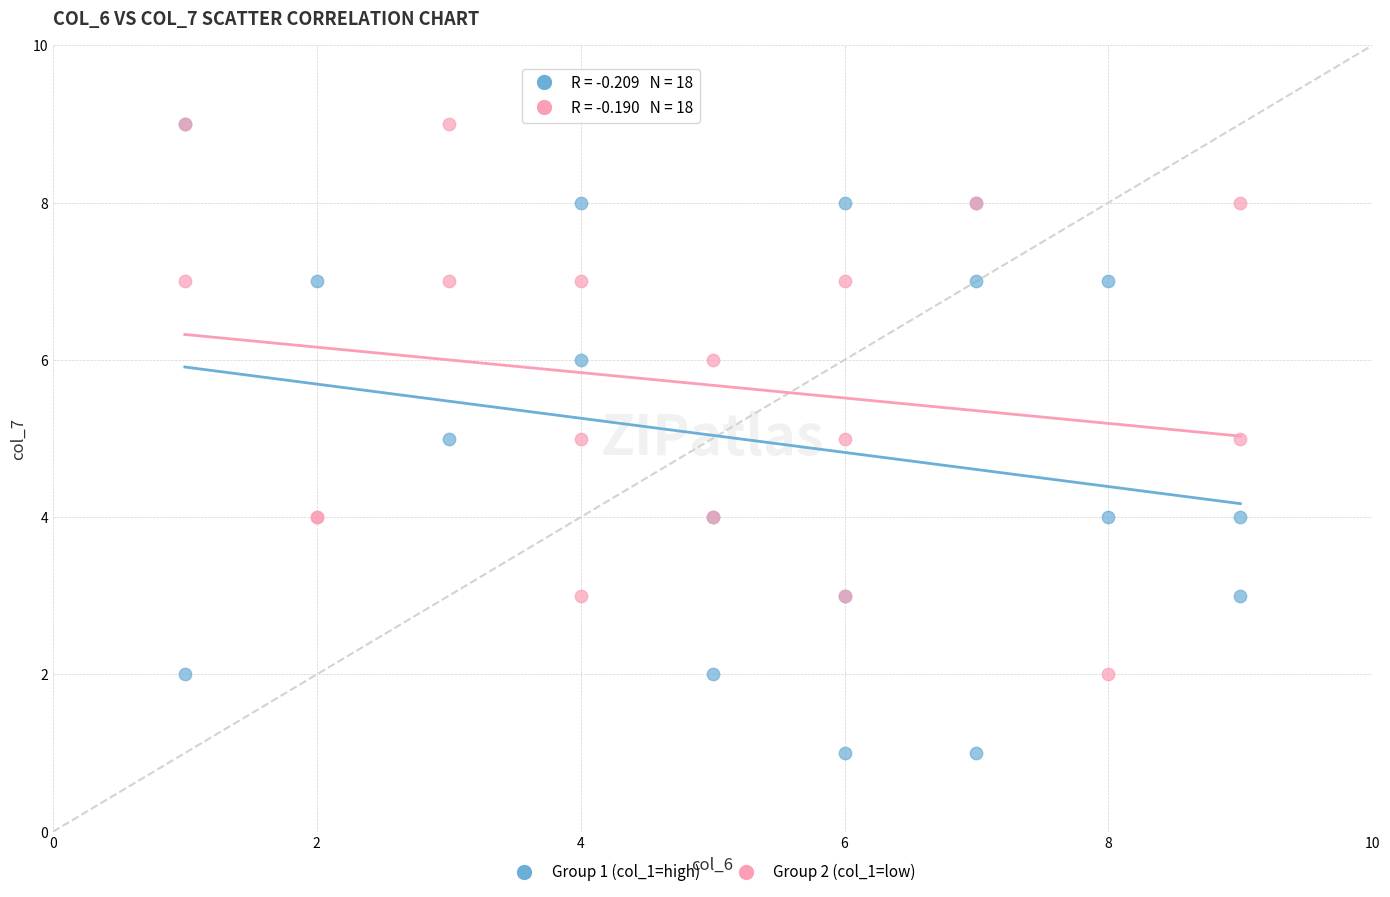

Which series has the largest Y range (max minus min)?

Group 1 (col_1=high)